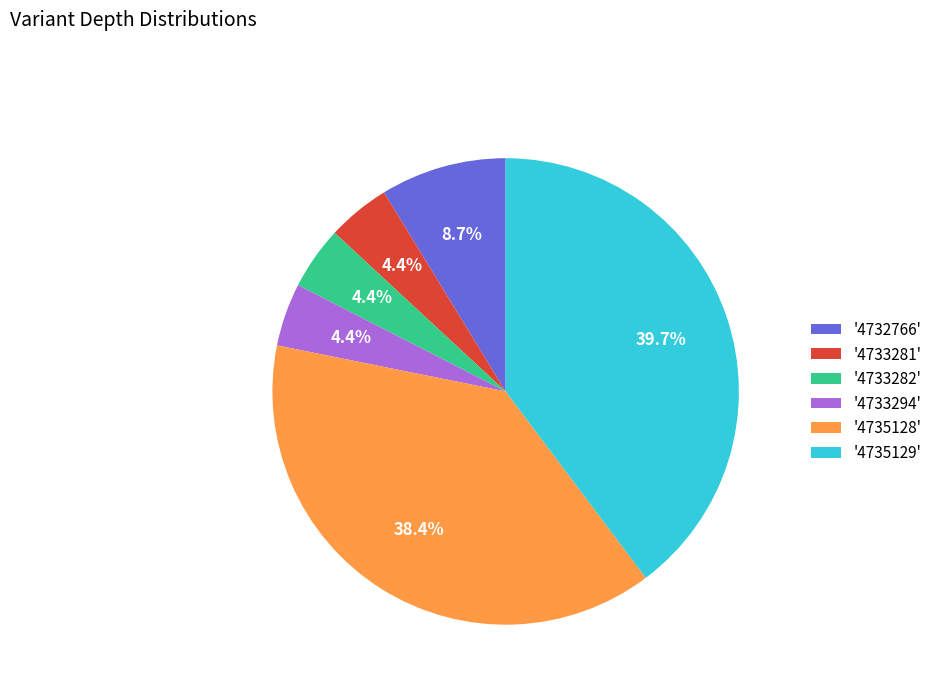

Between '4732766' and '4733282', which is larger?

'4732766'